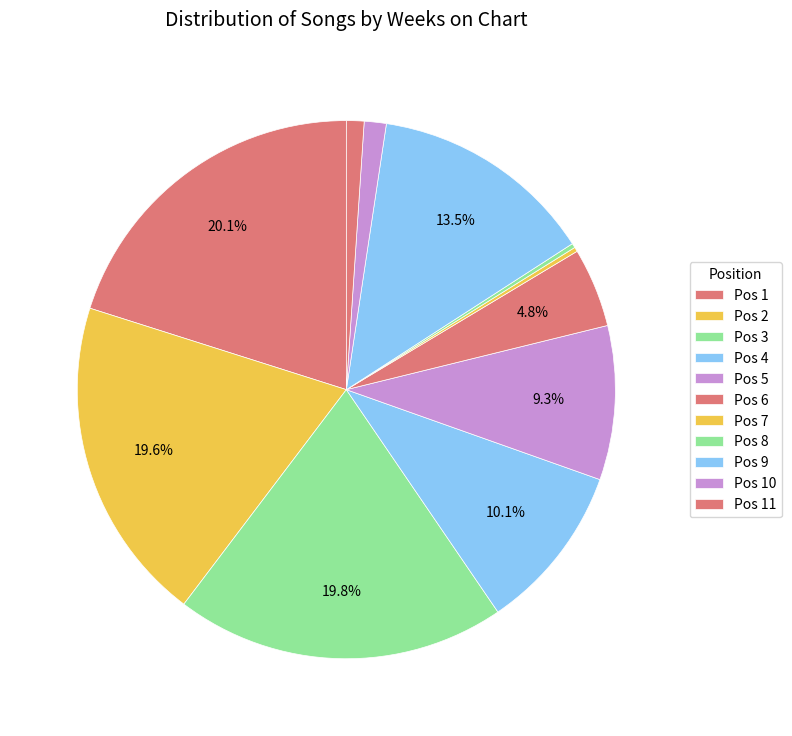

To the nearest percent, what is the average slice percentage?

9%